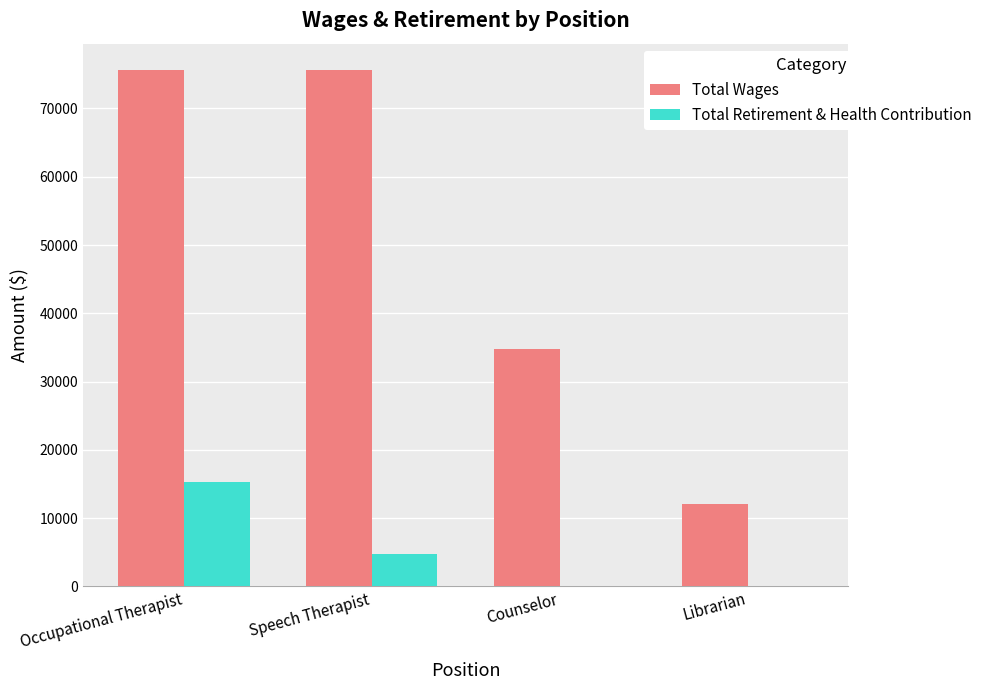

What is the total value across all series at Occupational Therapist?

90959